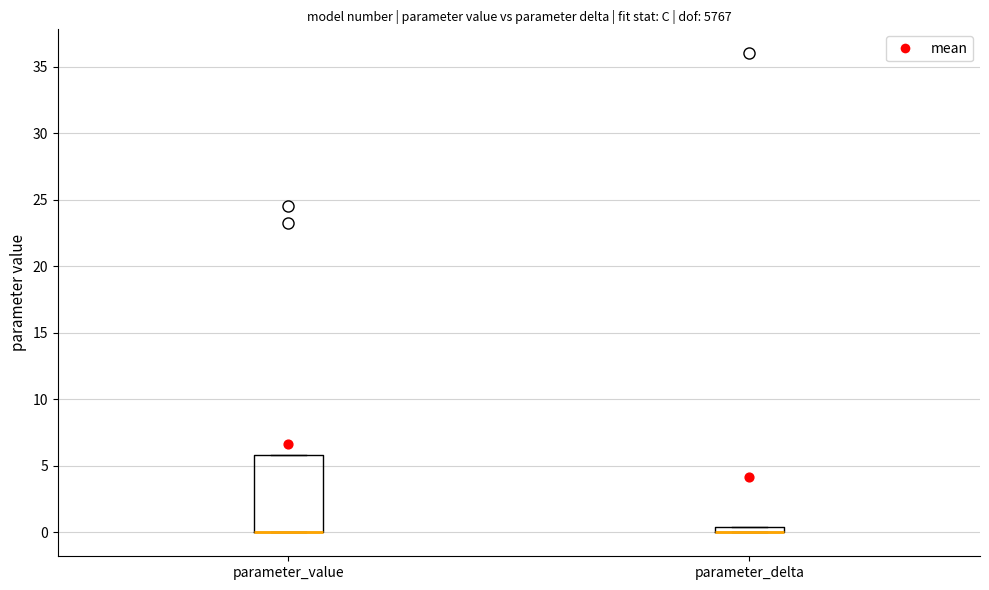

Where is the lower edge of the box for parameter_value on the y-axis? The values are not printed on the chart, so give them approximately, as read against the axis.

0.0